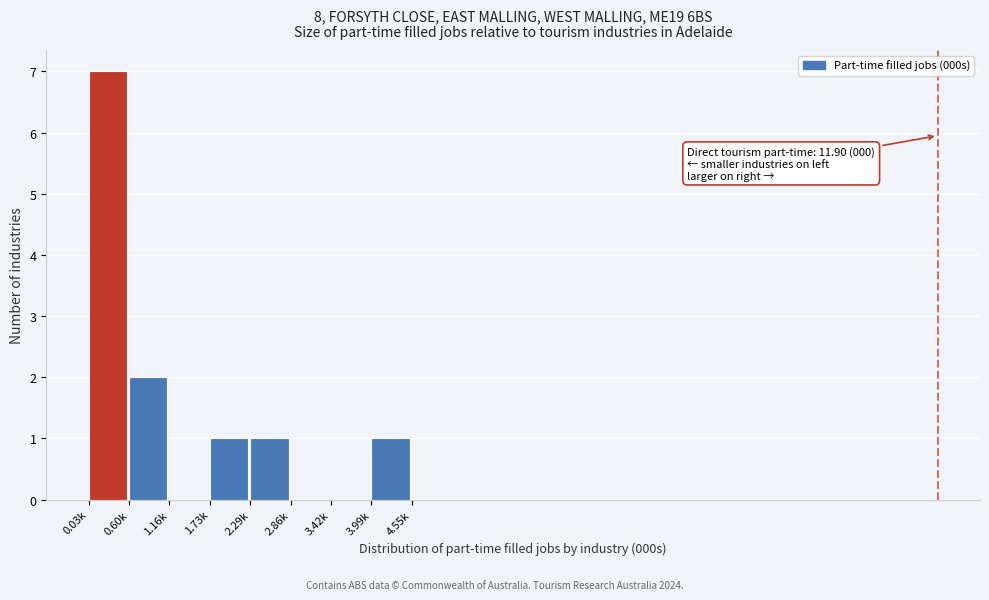

Reading left to right, list all the values displayed in this chart.

0.03k=7	0.60k=2	1.16k=0	1.73k=1	2.29k=1	2.86k=0	3.42k=0	3.99k=1